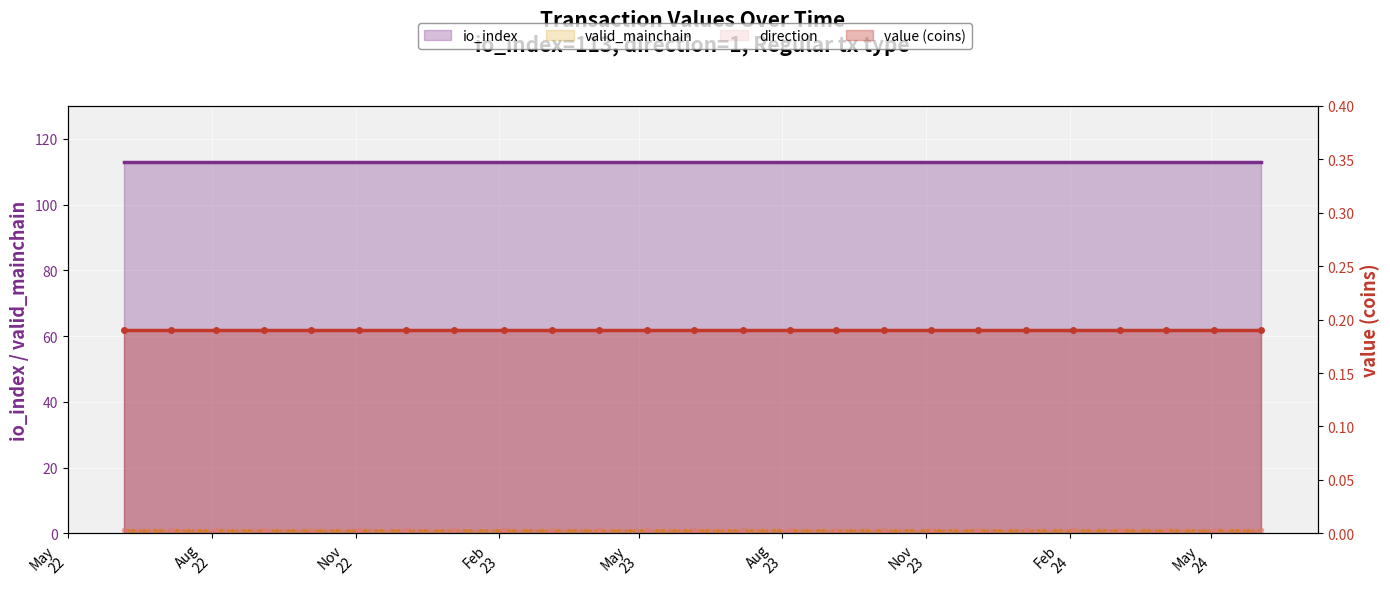

What is the total value across all series at 12?

115.2